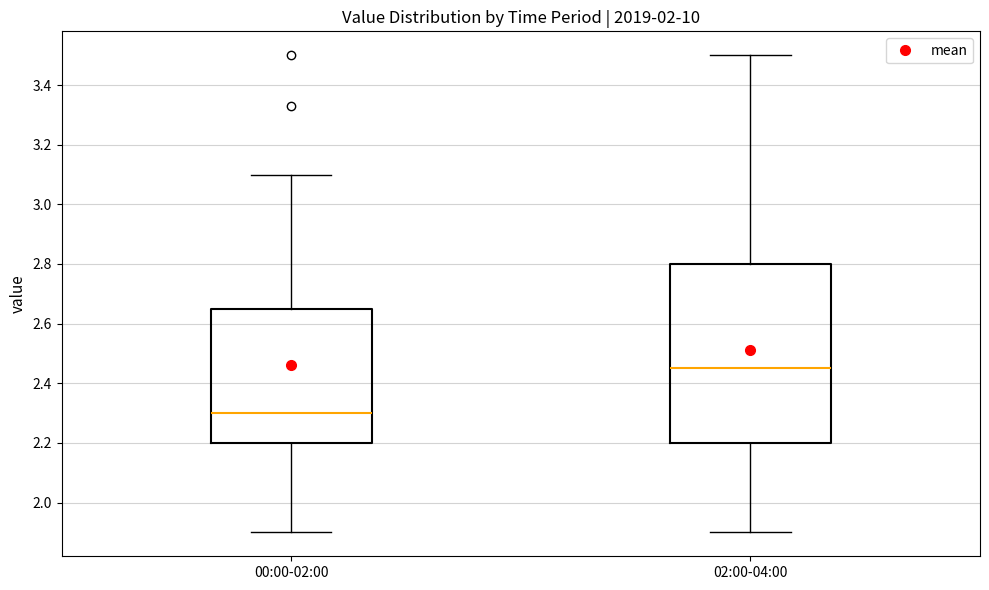

Which box's median line is the highest?

02:00-04:00